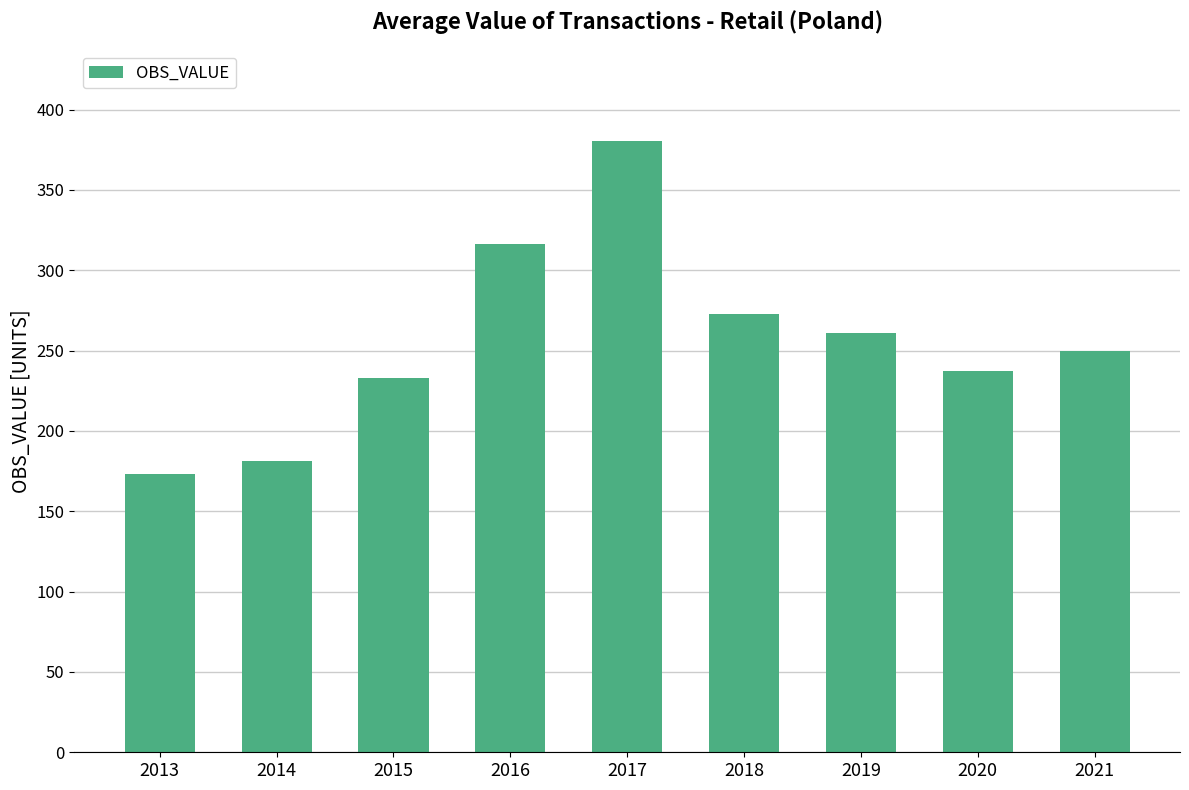

How many series are shown in this chart?

1